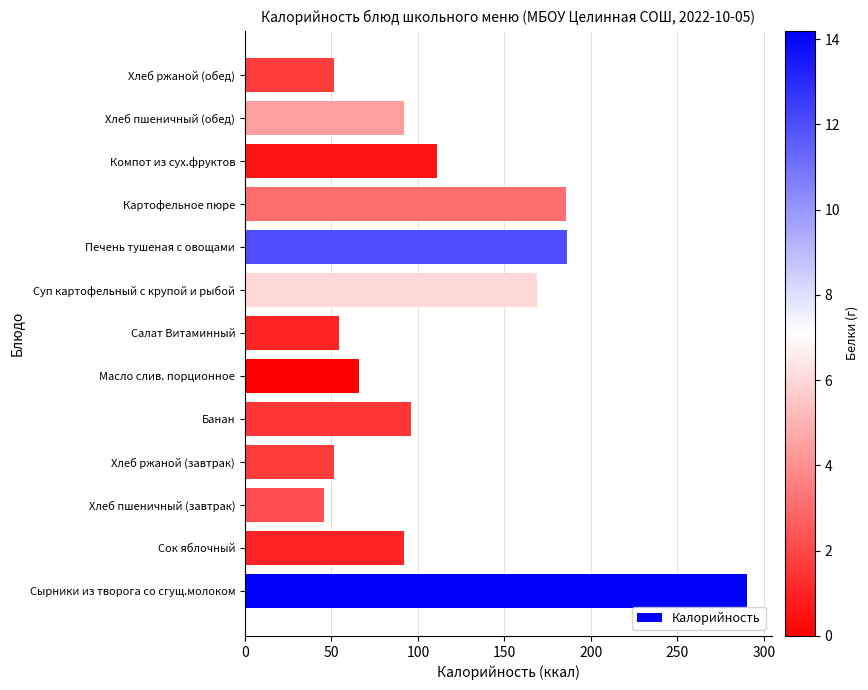

Is it true that the value at Салат Витаминный is 54.5?

True